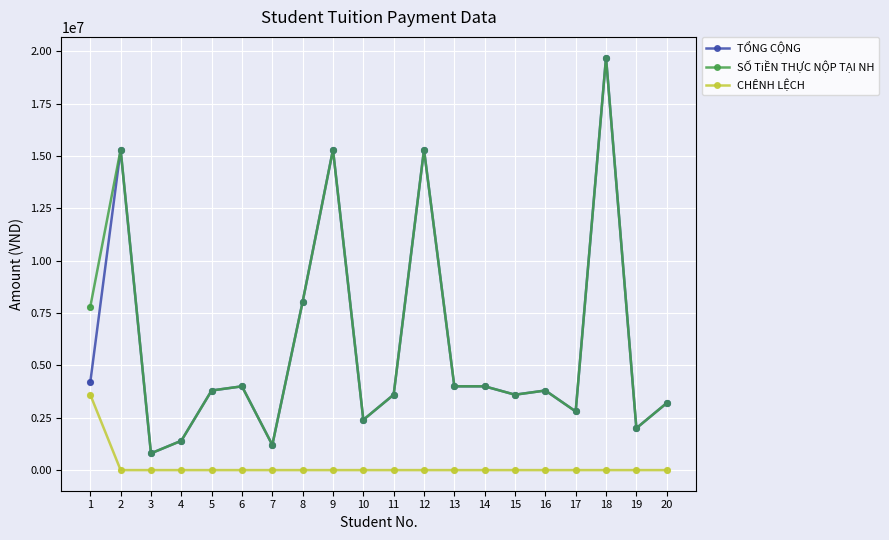

At how many categories does at least one series exceed 4667476?

6